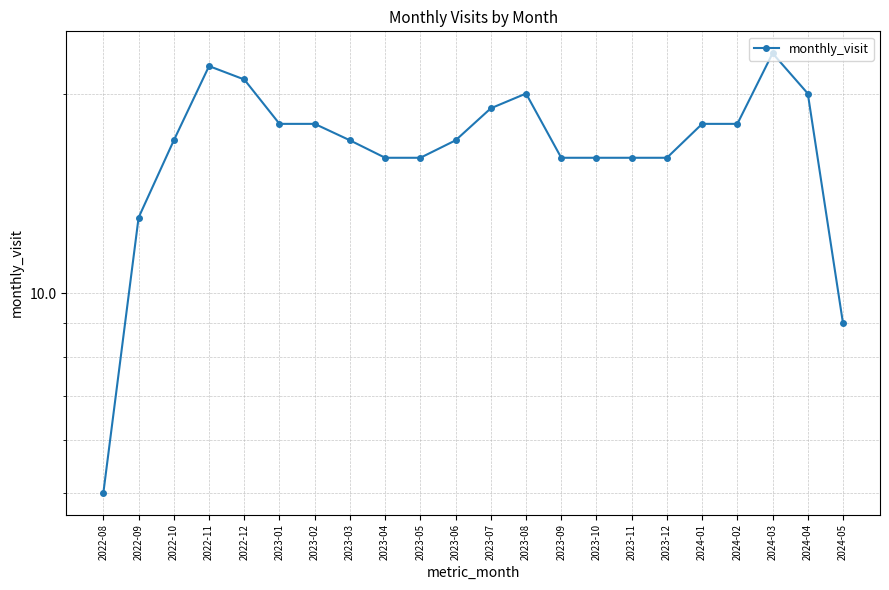

List the labels in order of value, smallest first.

2022-08, 2024-05, 2022-09, 2023-04, 2023-05, 2023-09, 2023-10, 2023-11, 2023-12, 2022-10, 2023-03, 2023-06, 2023-01, 2023-02, 2024-01, 2024-02, 2023-07, 2023-08, 2024-04, 2022-12, 2022-11, 2024-03